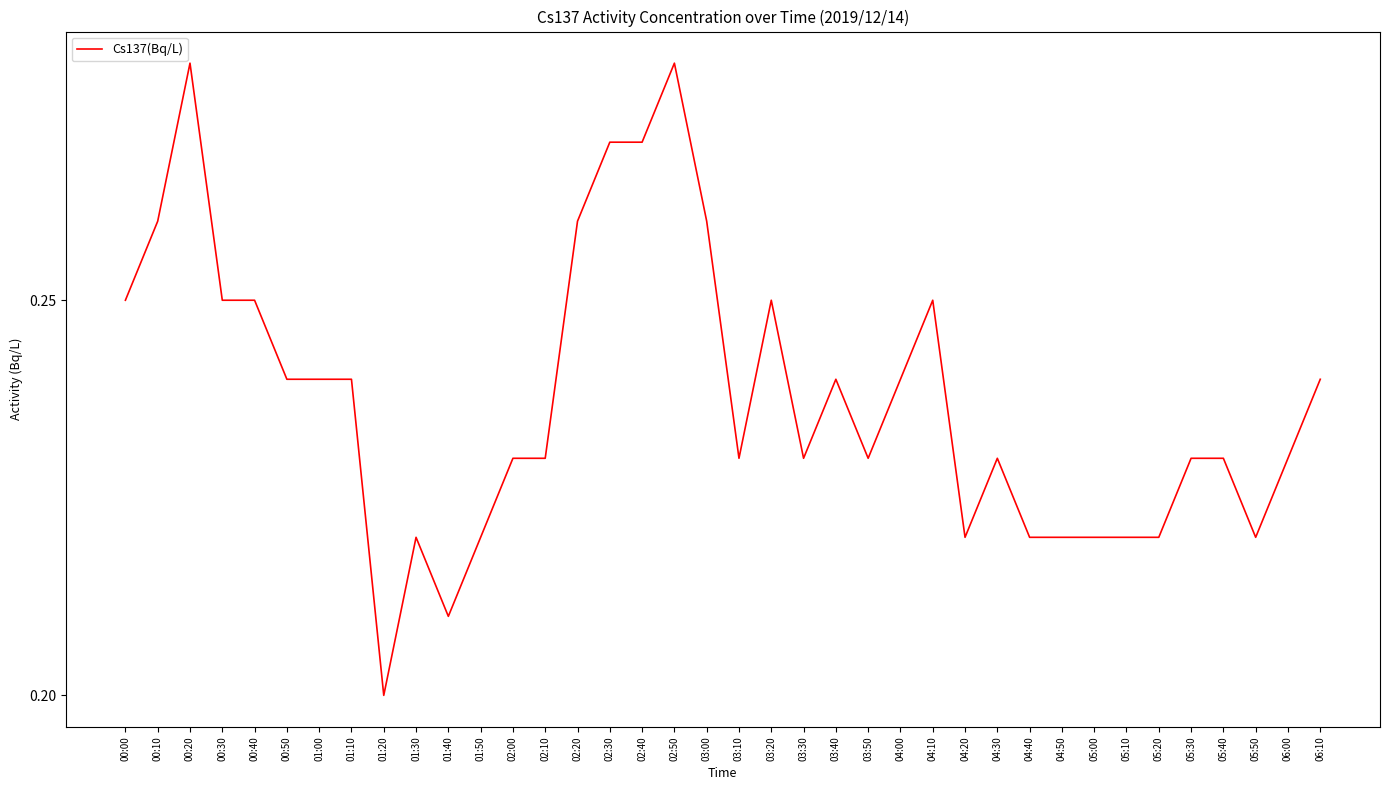

What is the sum of all values?

9.0